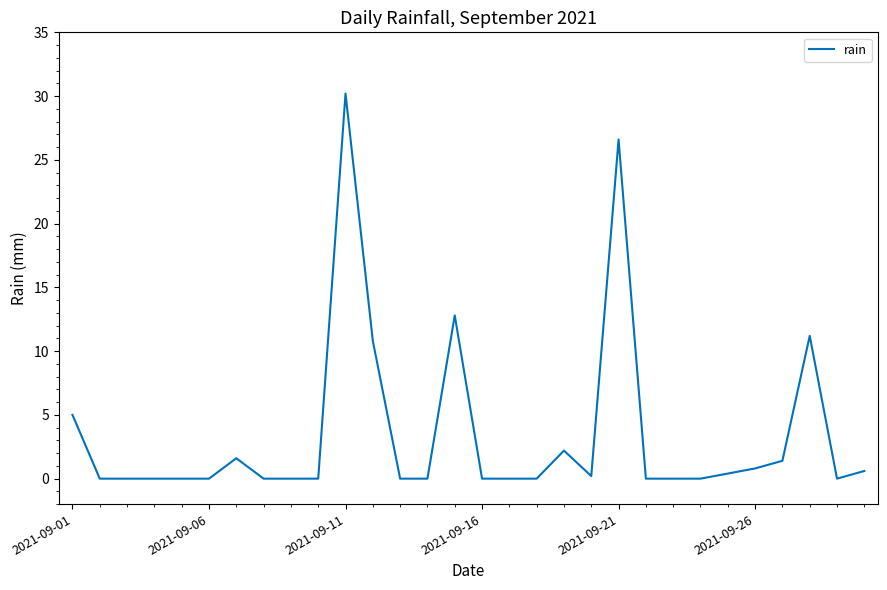

What is the difference between the maximum and minimum values?

30.2